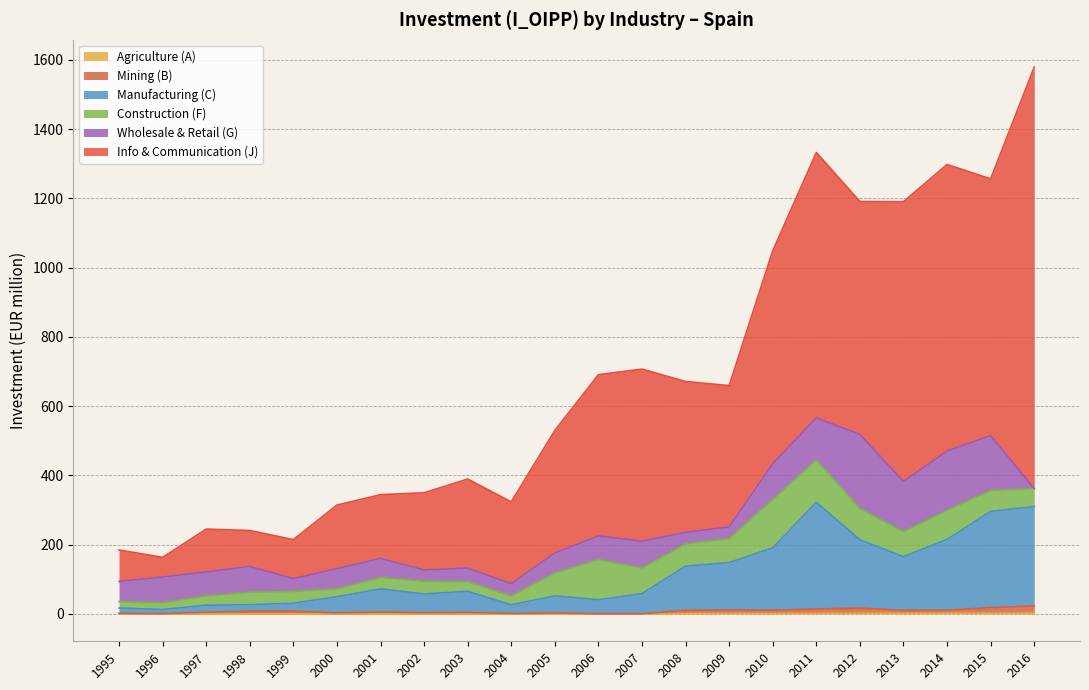

Does the chart display data point markers on the line(s)?

No